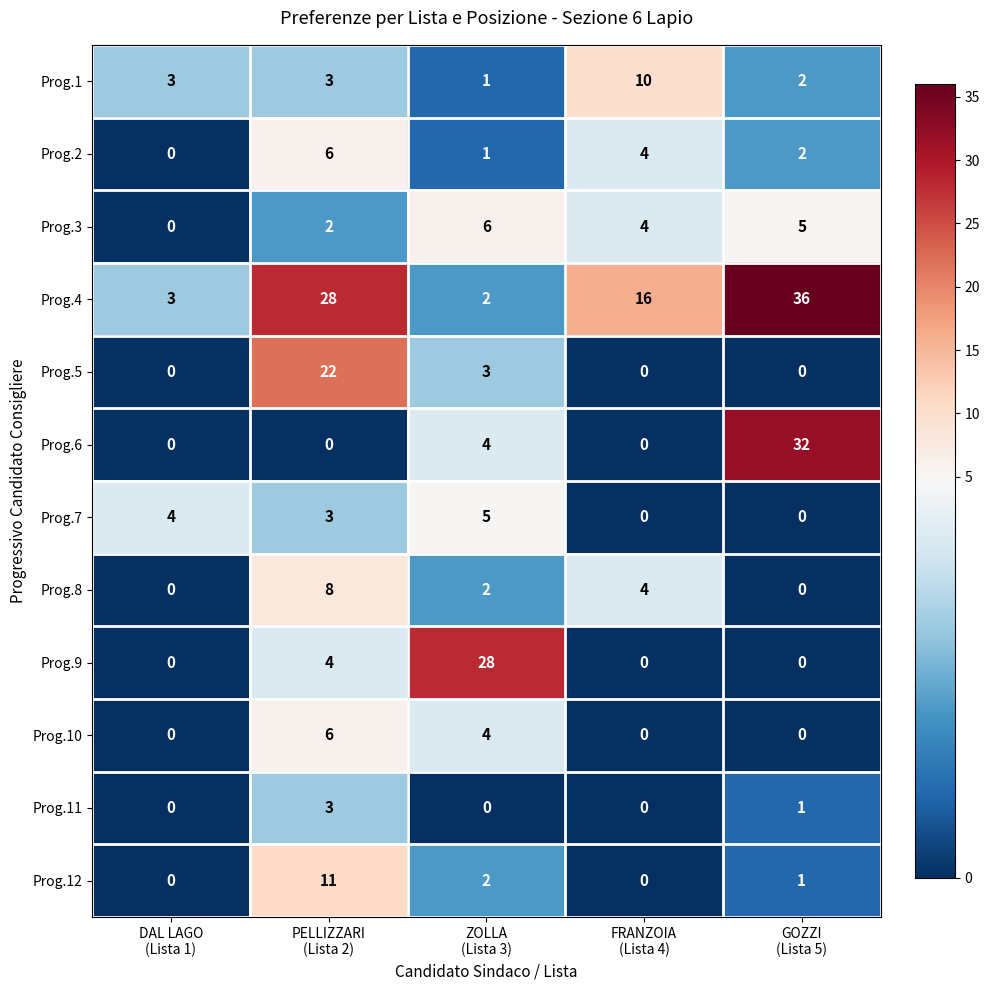

Count the Prog.1 values in the range 2 to 3.

3